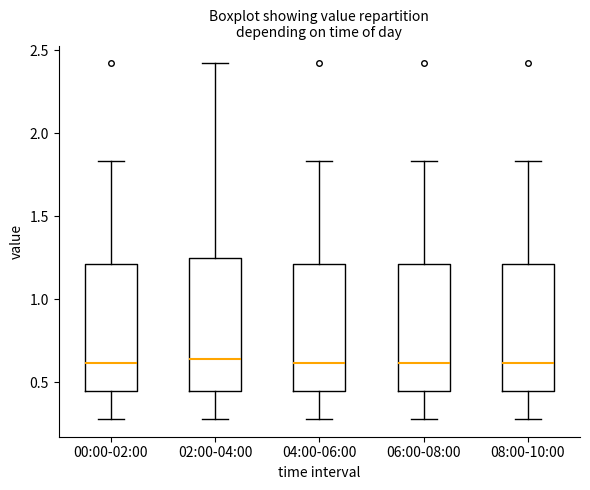

Reading left to right, transcribe this box plot: for each box, give where its median line is, the range the box spans, and where its two whiskers end, as read against the y-axis. The values are not printed on the chart, so give them approximately, as read against the axis.

00:00-02:00: median 0.60, box 0.45 to 1.20, whiskers 0.30 to 1.85
02:00-04:00: median 0.65, box 0.45 to 1.25, whiskers 0.30 to 2.40
04:00-06:00: median 0.60, box 0.45 to 1.20, whiskers 0.30 to 1.85
06:00-08:00: median 0.60, box 0.45 to 1.20, whiskers 0.30 to 1.85
08:00-10:00: median 0.60, box 0.45 to 1.20, whiskers 0.30 to 1.85